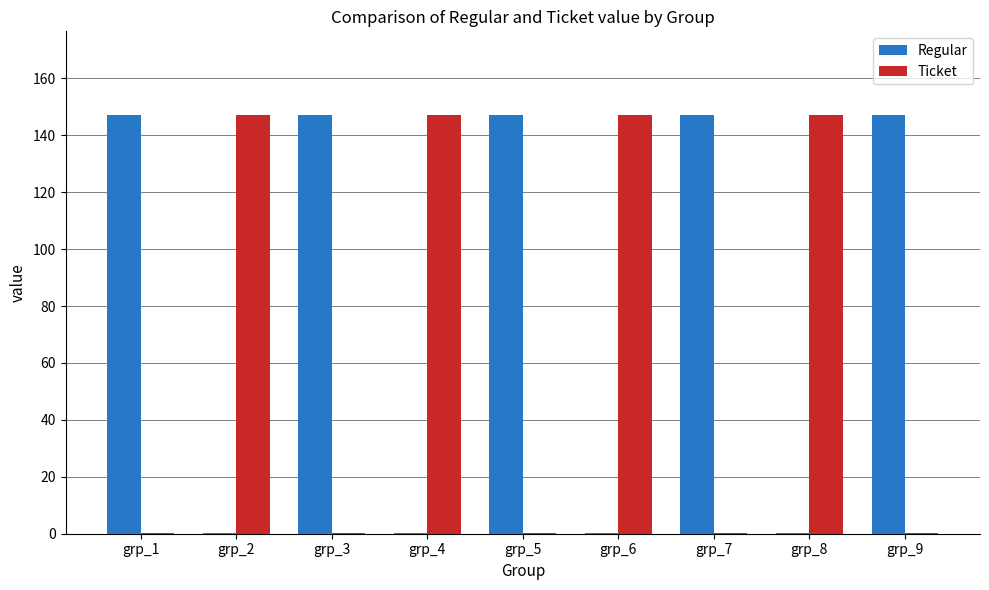

Which series has the largest total across all categories?

Regular